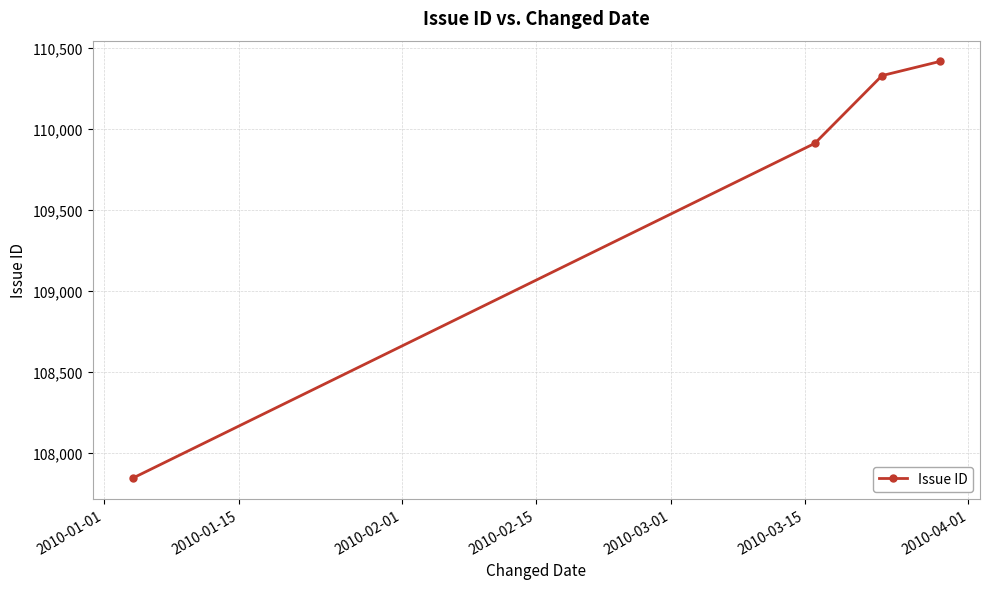

Does the chart display data point markers on the line(s)?

Yes